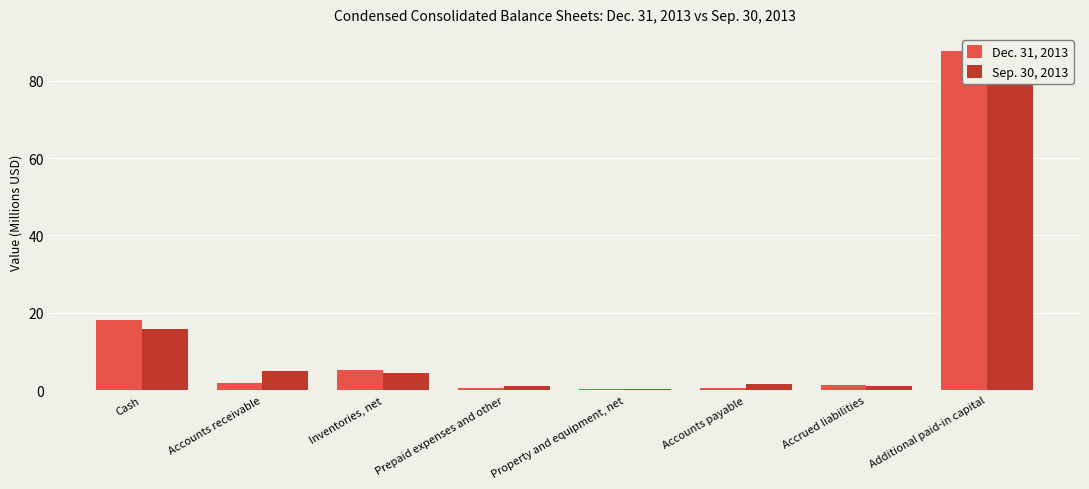

Reading left to right, list all the values displayed in this chart.

Dec. 31, 2013: Cash=18.1	Accounts receivable=1.9	Inventories, net=5.3	Prepaid expenses and other=0.5	Property and equipment, net=0.3	Accounts payable=0.6	Accrued liabilities=1.2	Additional paid-in capital=87.7
Sep. 30, 2013: Cash=15.8	Accounts receivable=5.0	Inventories, net=4.6	Prepaid expenses and other=1.0	Property and equipment, net=0.2	Accounts payable=1.6	Accrued liabilities=1.1	Additional paid-in capital=87.4